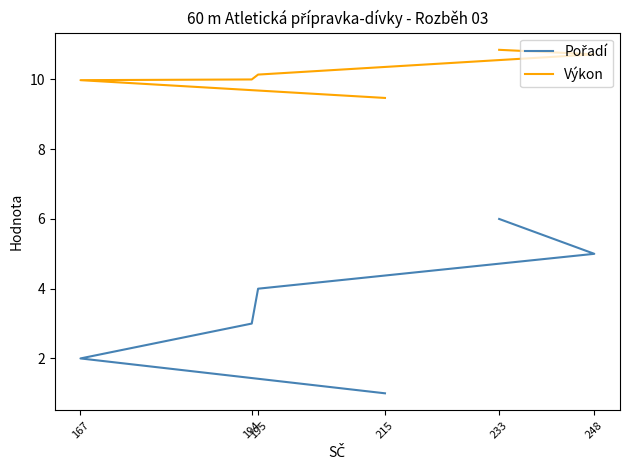

Where is Pořadí nearest to the value 3?

194